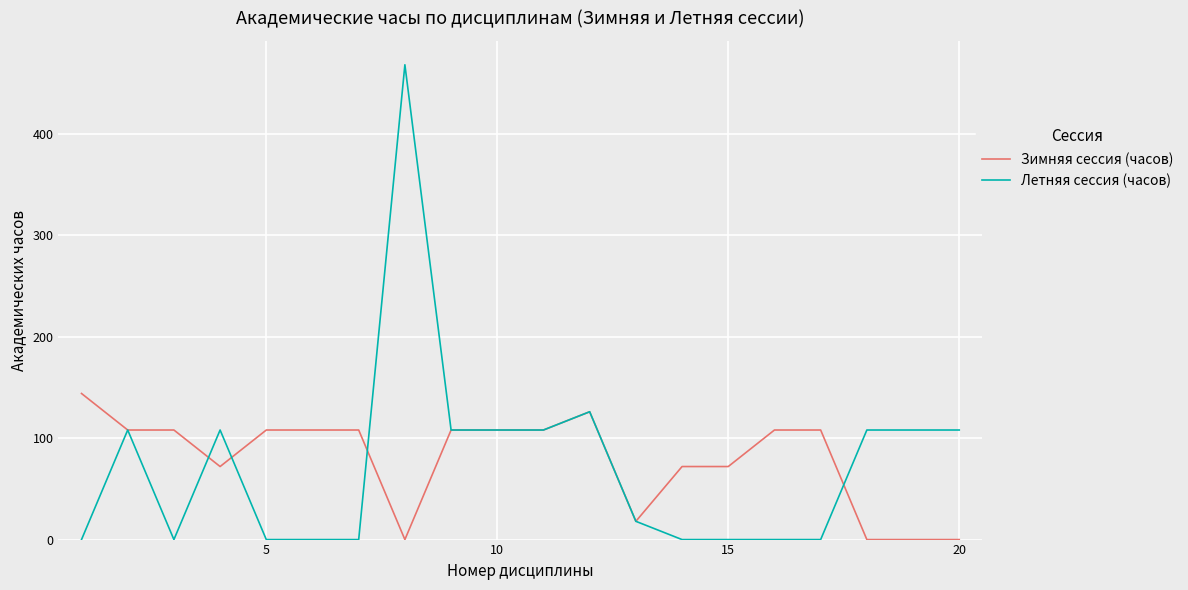

List the series in order of their peak value, highest first.

Летняя сессия (часов), Зимняя сессия (часов)